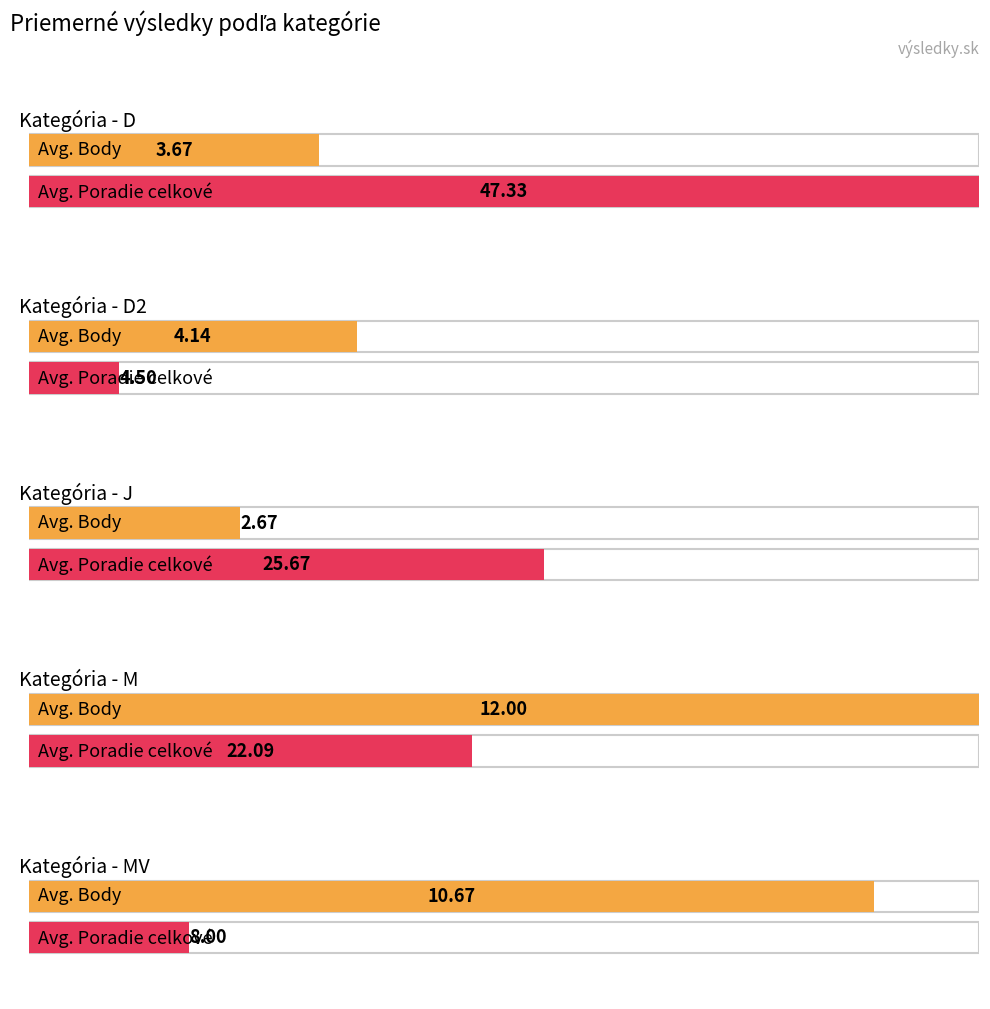

What are all the series names shown in the legend?

Body, Poradie celkové